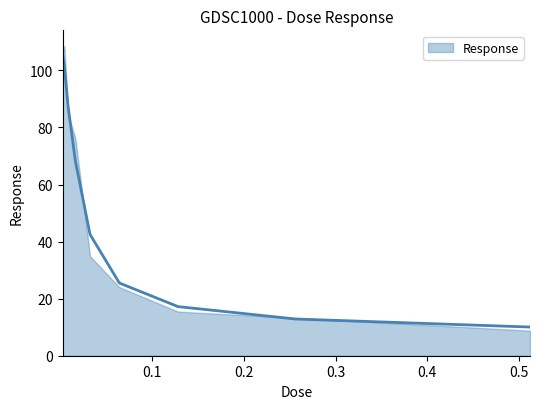

True or false: there are more than 0 points higher than both neighbors.

False